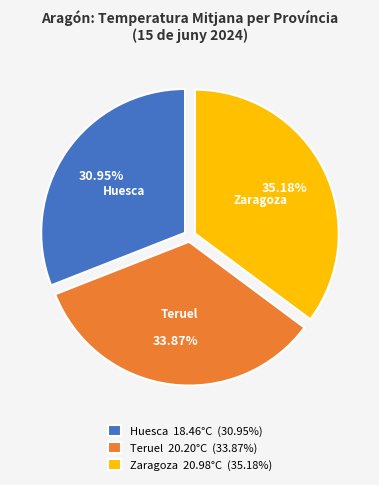

Is there a majority slice in this chart?

No